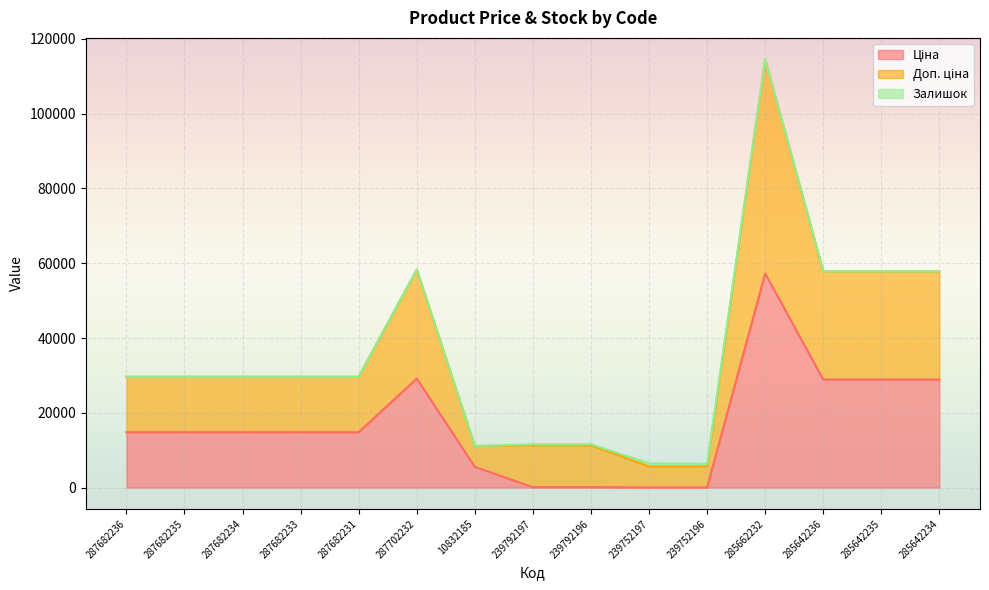

Does the chart display data point markers on the line(s)?

No